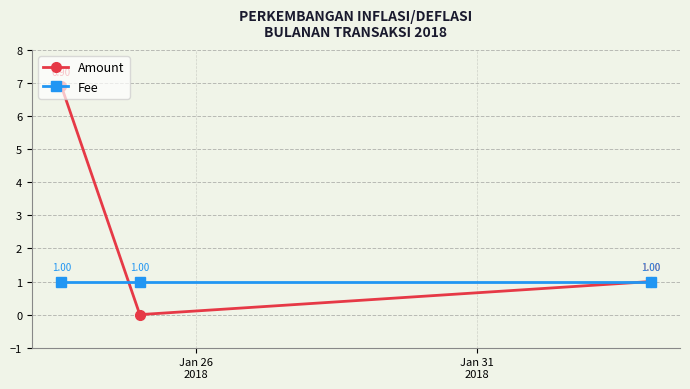

Count the number of categories in the chart.

3